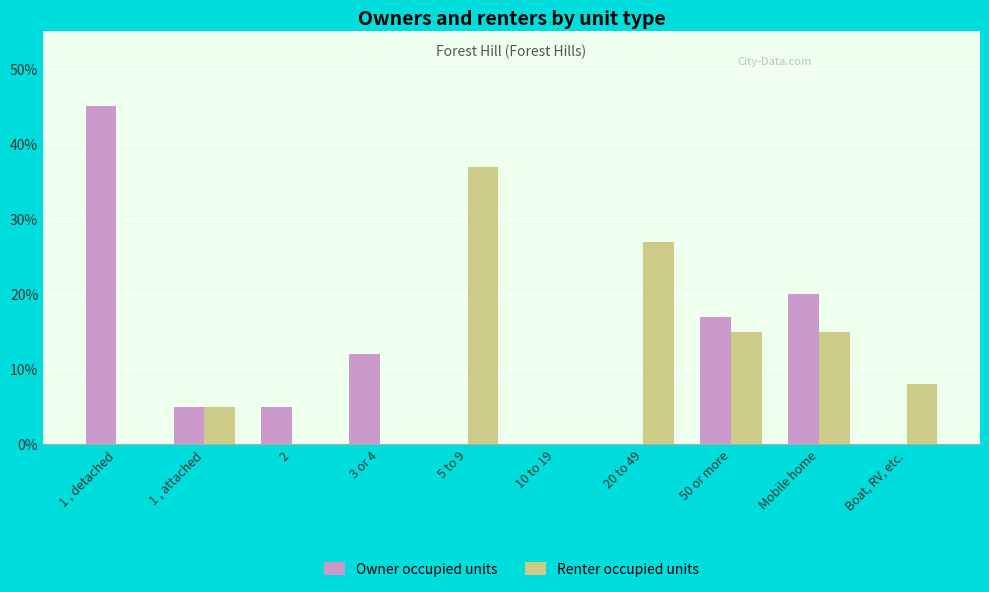

Between 1 , detached and 1 , attached, which series saw the biggest shift?

Owner occupied units